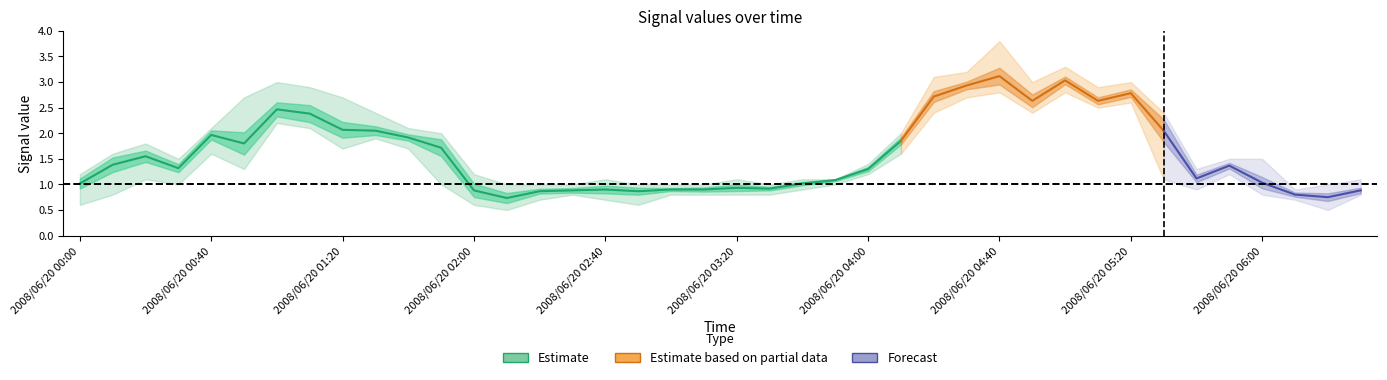

What is the smallest value displayed?

0.5